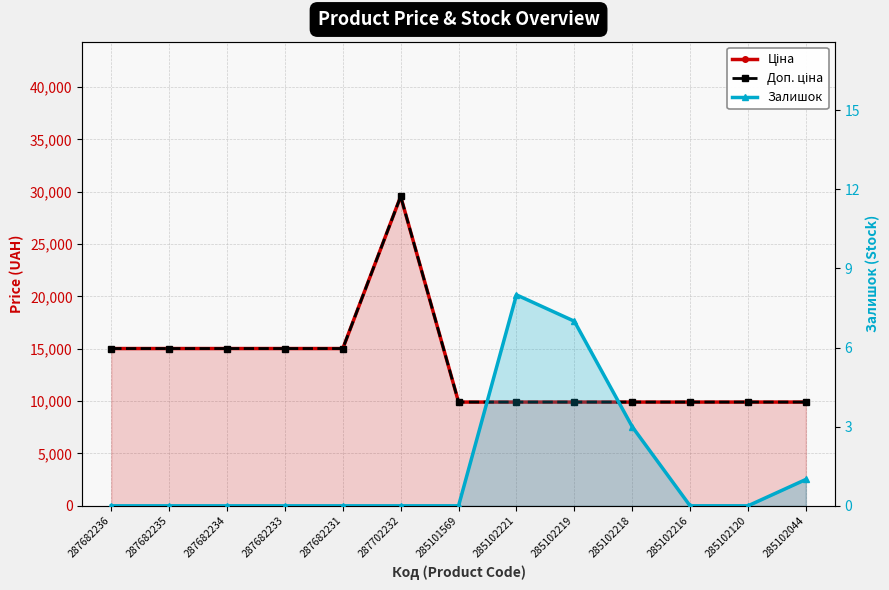

True or false: Залишок and Ціна cross at least once.

False